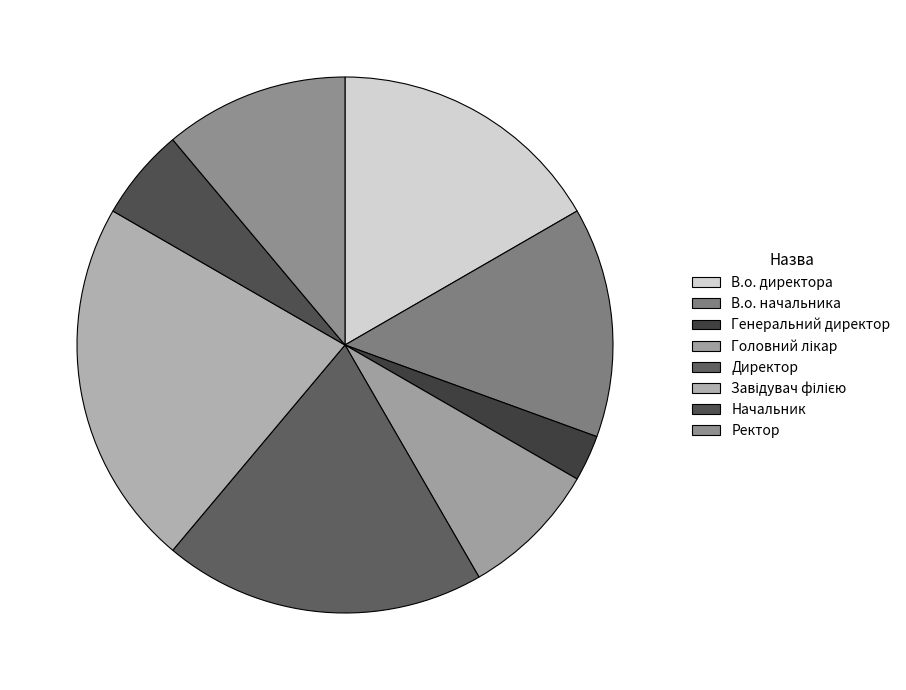

Which category has the smallest portion of the pie?

Генеральний директор